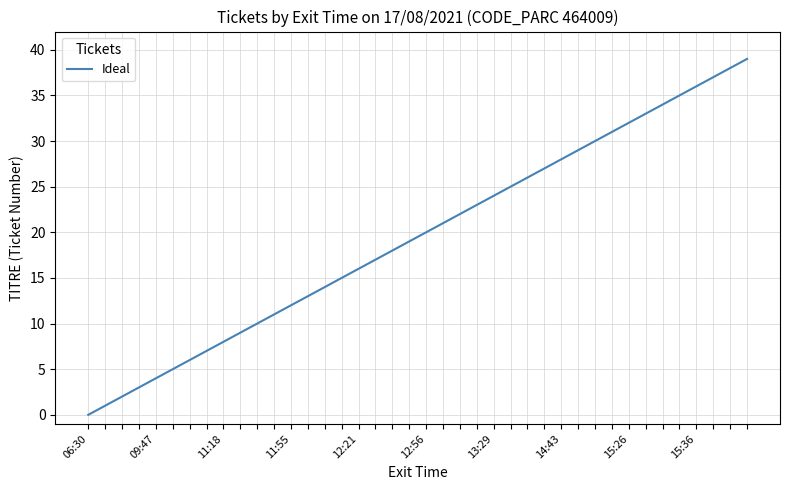

How many values are above zero?

39